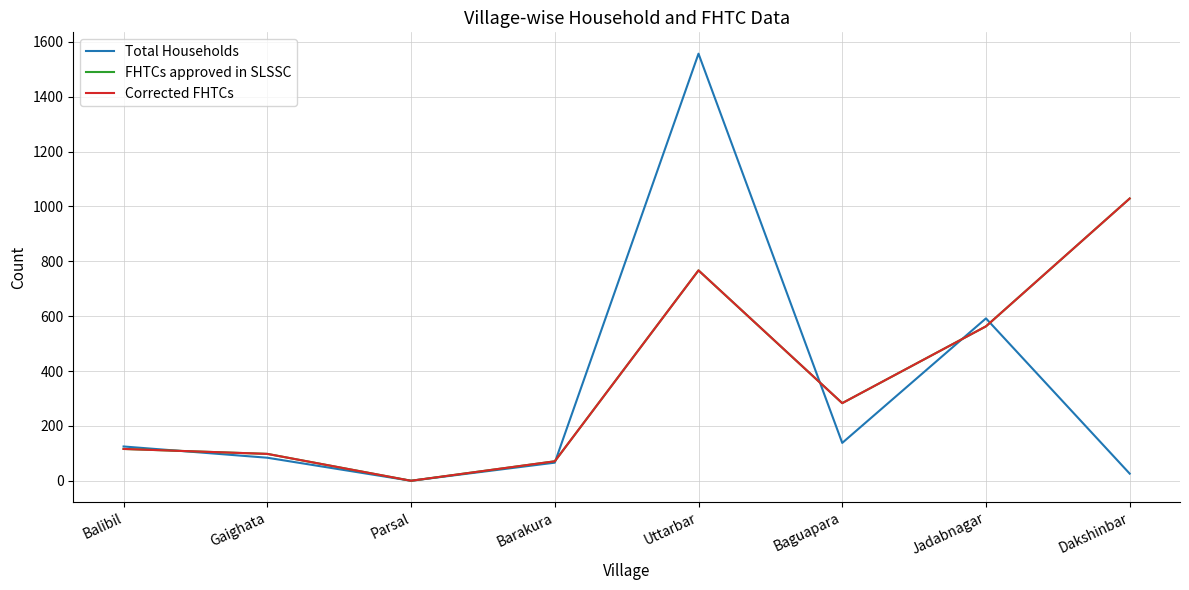

Is this an area chart (filled region under the line)?

No